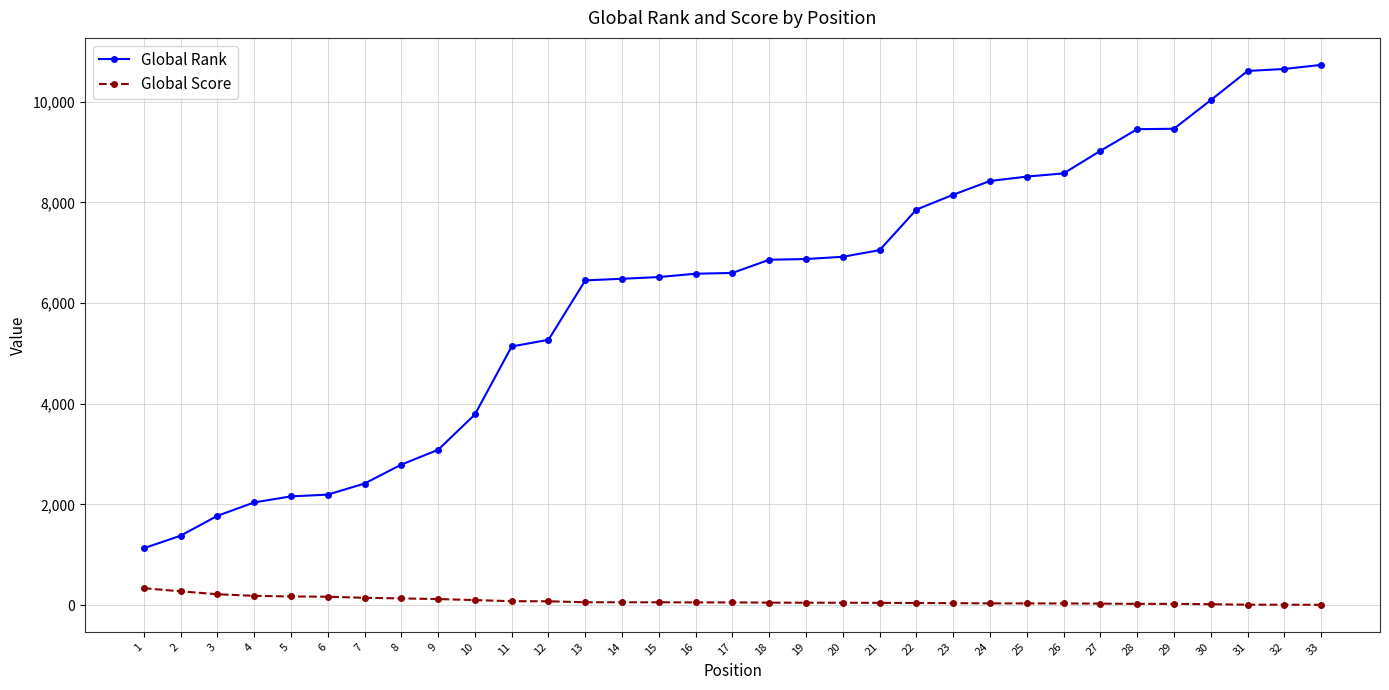

How many categories are shown in the chart?

33